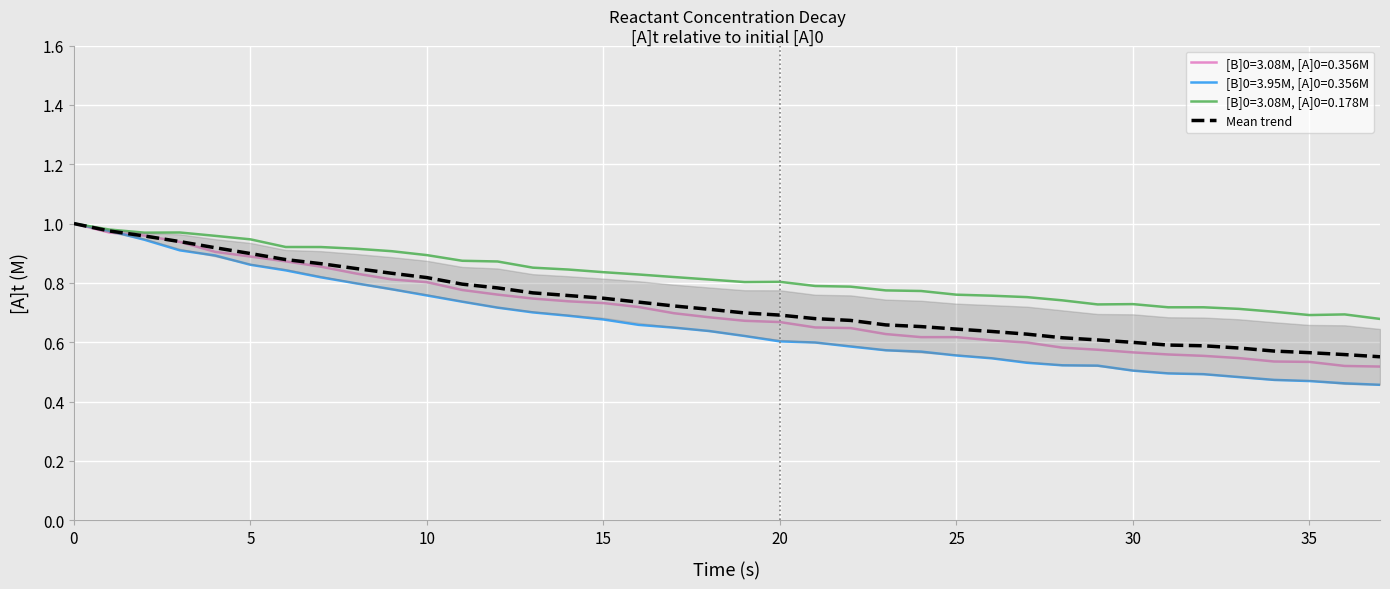

How many data points does each series have?

38